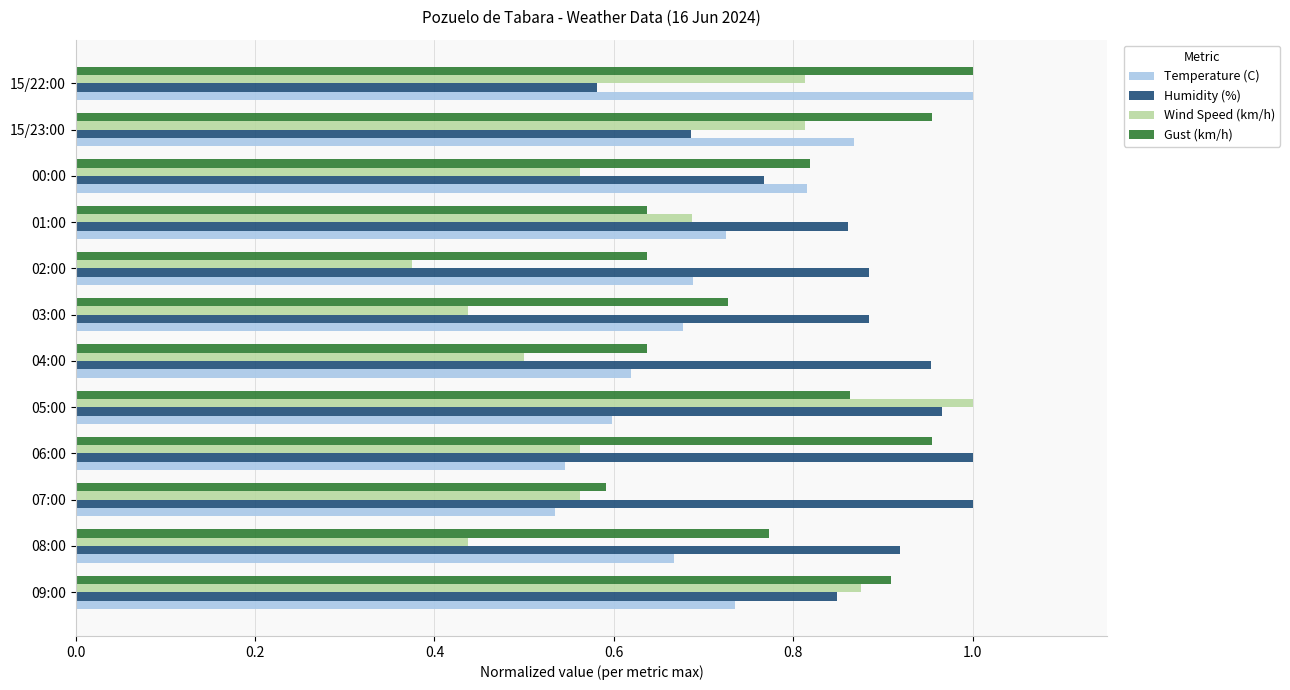

At how many categories does at least one series exceed 0?

12